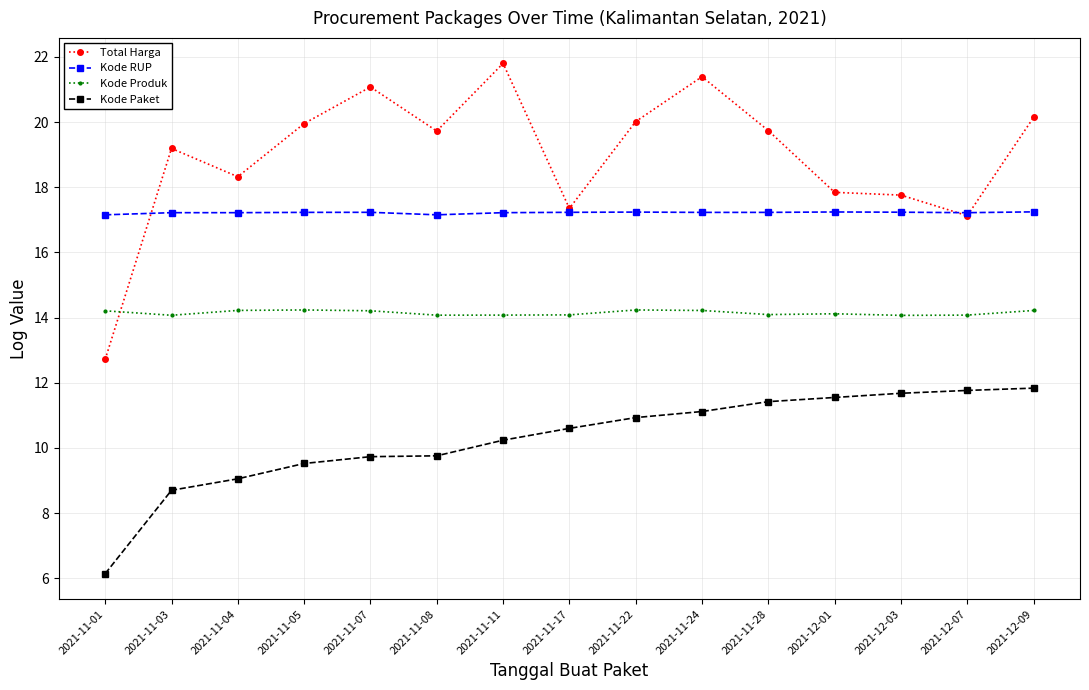

Read the Kode Paket value at 2021-11-03.

8.7